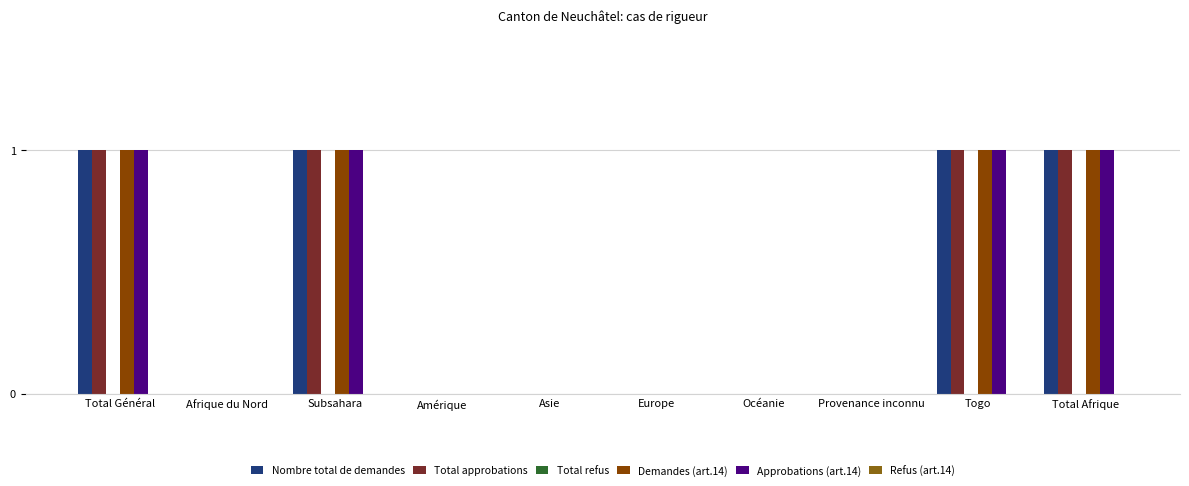

Is it true that Approbations (art.14) equals 1 at Amérique?

False